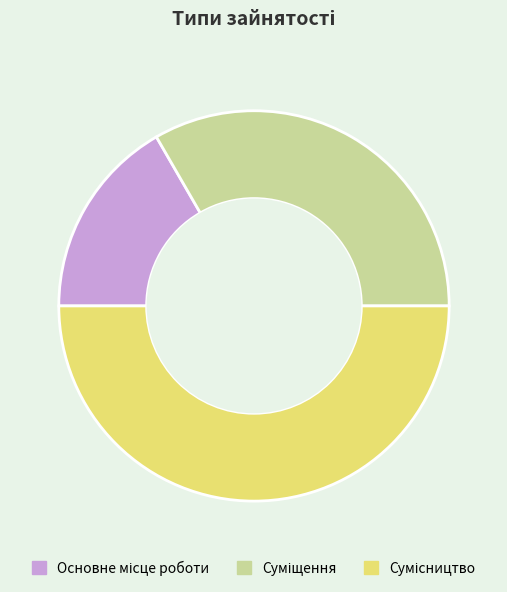

How many segments does this pie chart have?

3